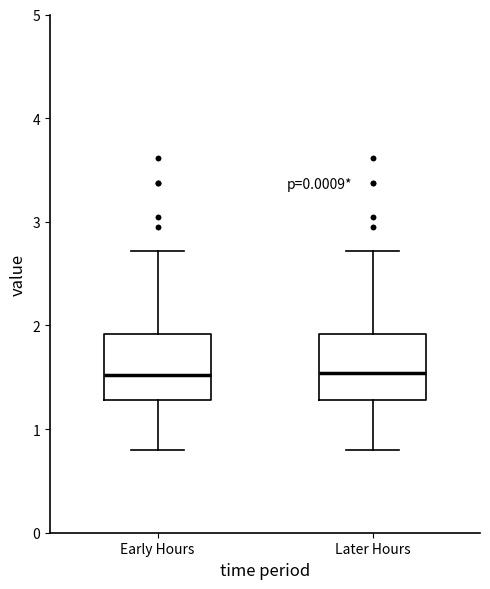

Reading left to right, transcribe this box plot: for each box, give where its median line is, the range the box spans, and where its two whiskers end, as read against the y-axis. The values are not printed on the chart, so give them approximately, as read against the axis.

Early Hours: median 1.5, box 1.3 to 1.9, whiskers 0.8 to 2.7
Later Hours: median 1.5, box 1.3 to 1.9, whiskers 0.8 to 2.7